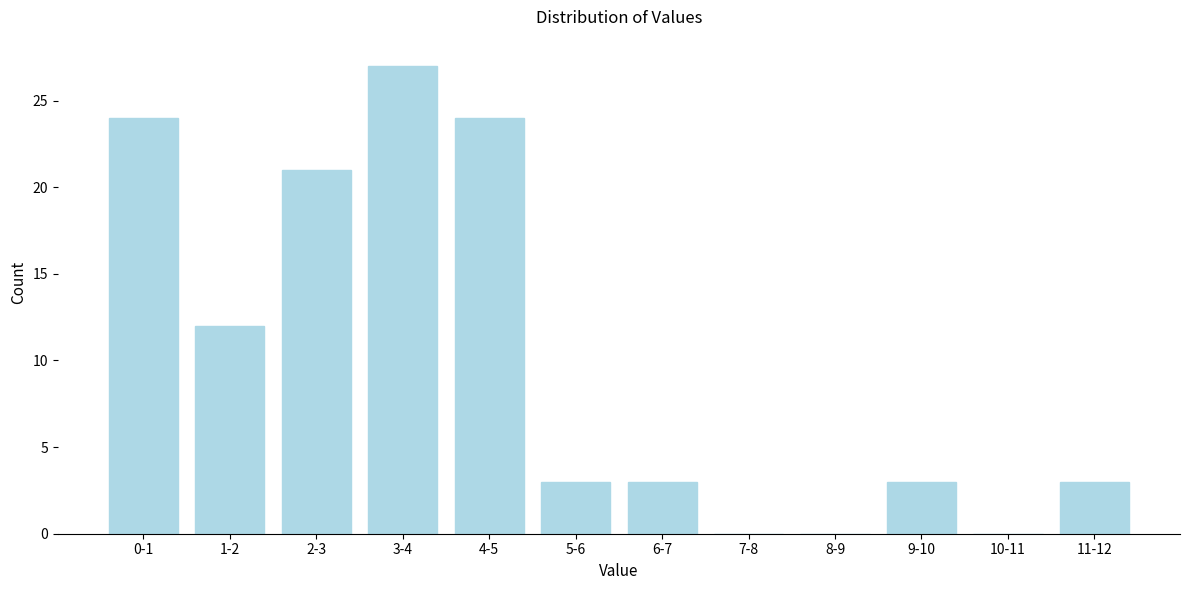

Reading left to right, transcribe all the data shown in this chart.

0-1=24	1-2=12	2-3=21	3-4=27	4-5=24	5-6=3	6-7=3	7-8=0	8-9=0	9-10=3	10-11=0	11-12=3